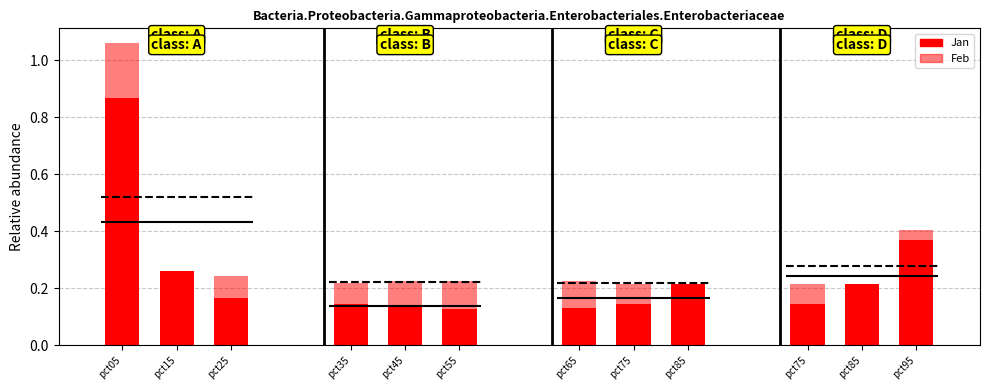

What is the maximum value for Jan?

0.9